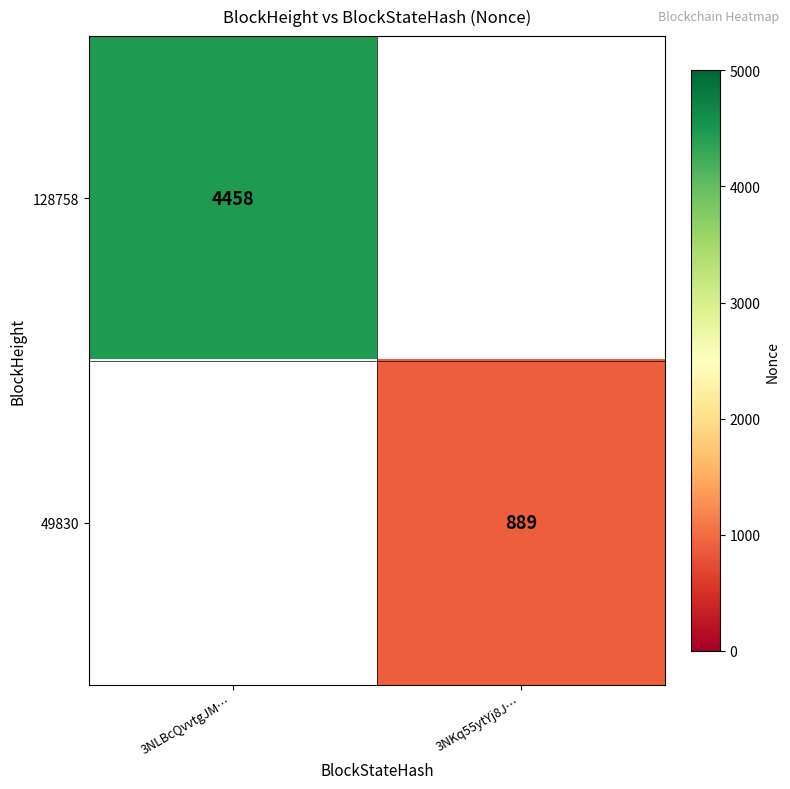

Is the value of 128758 at 3NLBcQvvtgJM… greater than the value of 49830 at 3NKq55ytYj8J…?

Yes